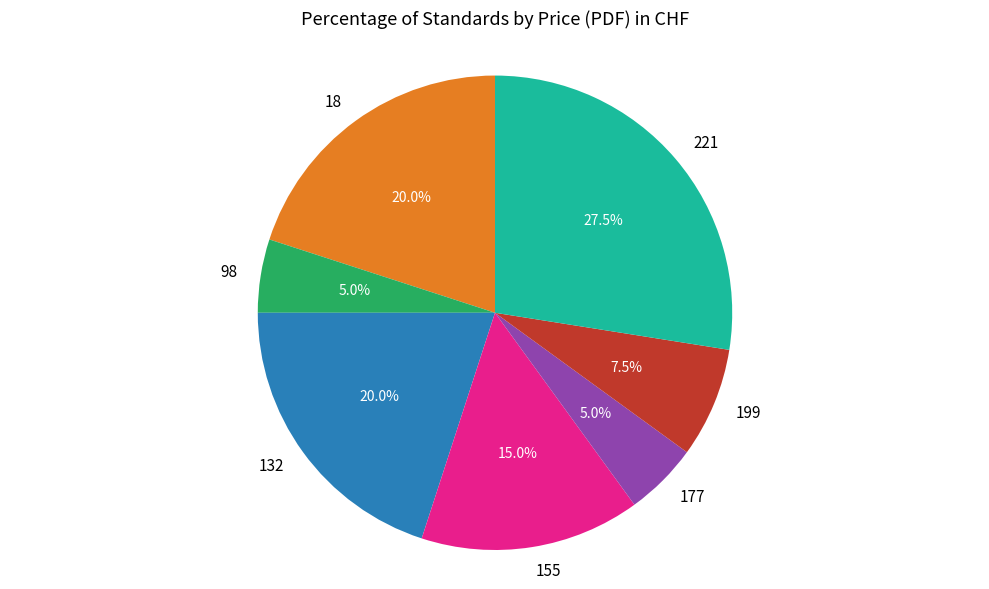

How many slices are in this pie chart?

7